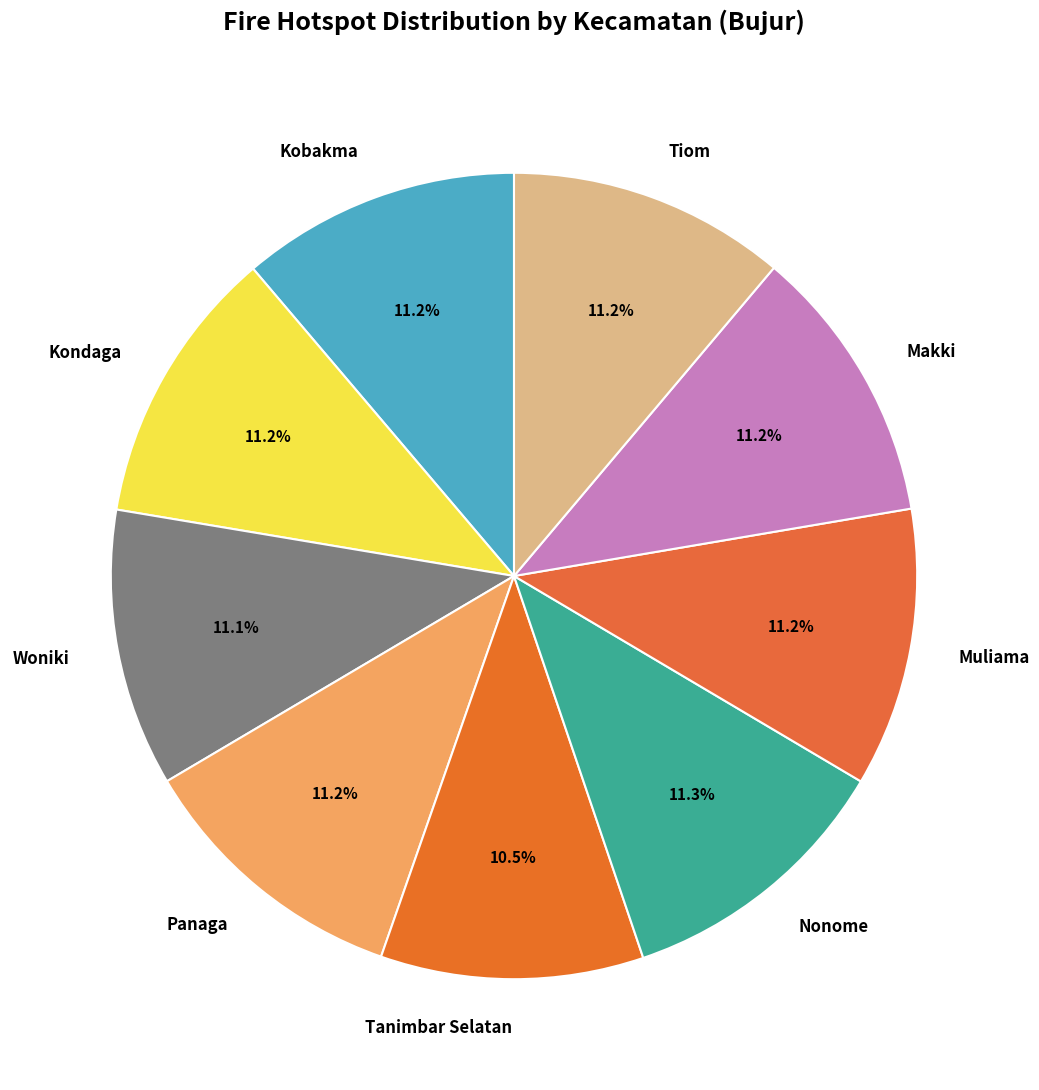

Is it true that Tiom is 22% of the pie?

False